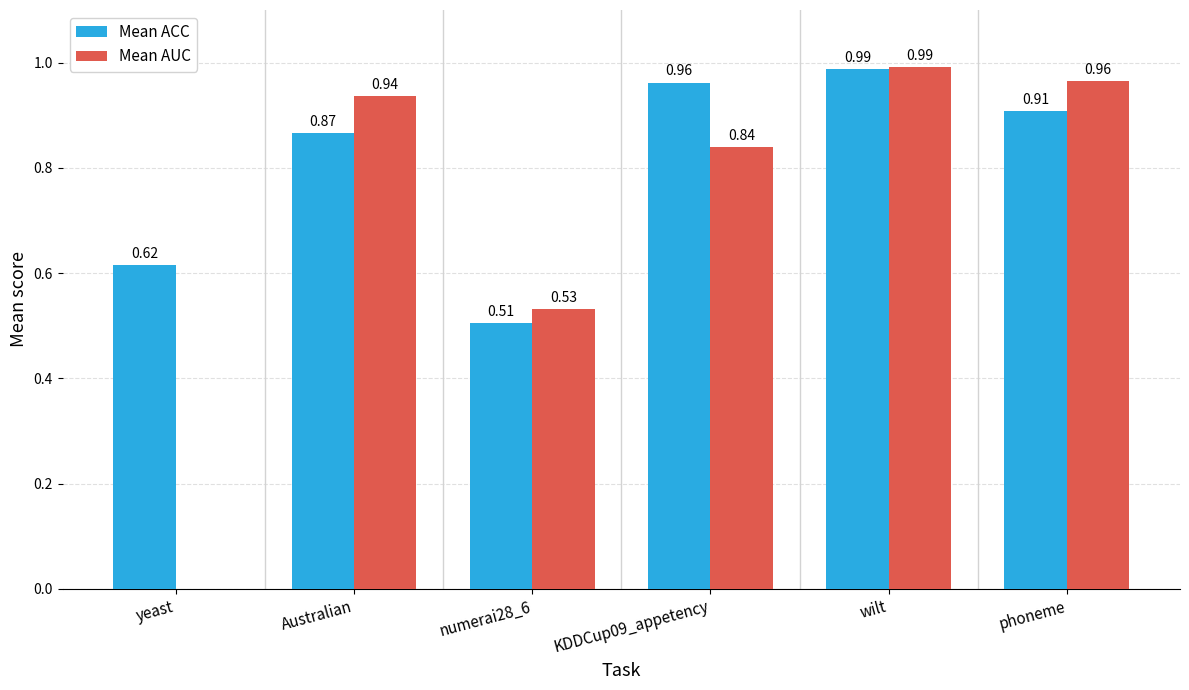

What is the total value across all series at KDDCup09_appetency?

1.8